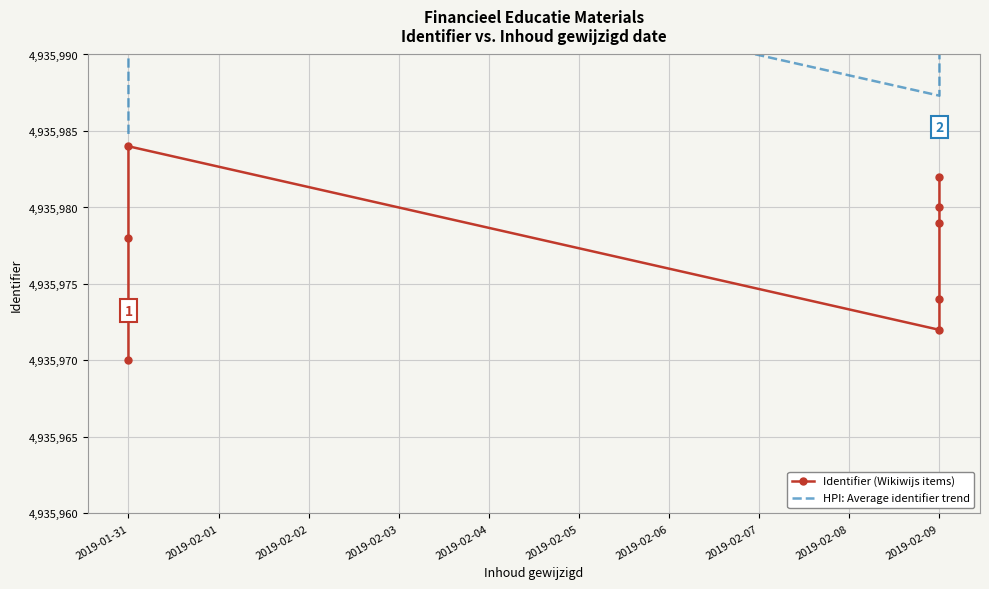

Which series has the largest range (max minus min)?

HPI: Average identifier trend